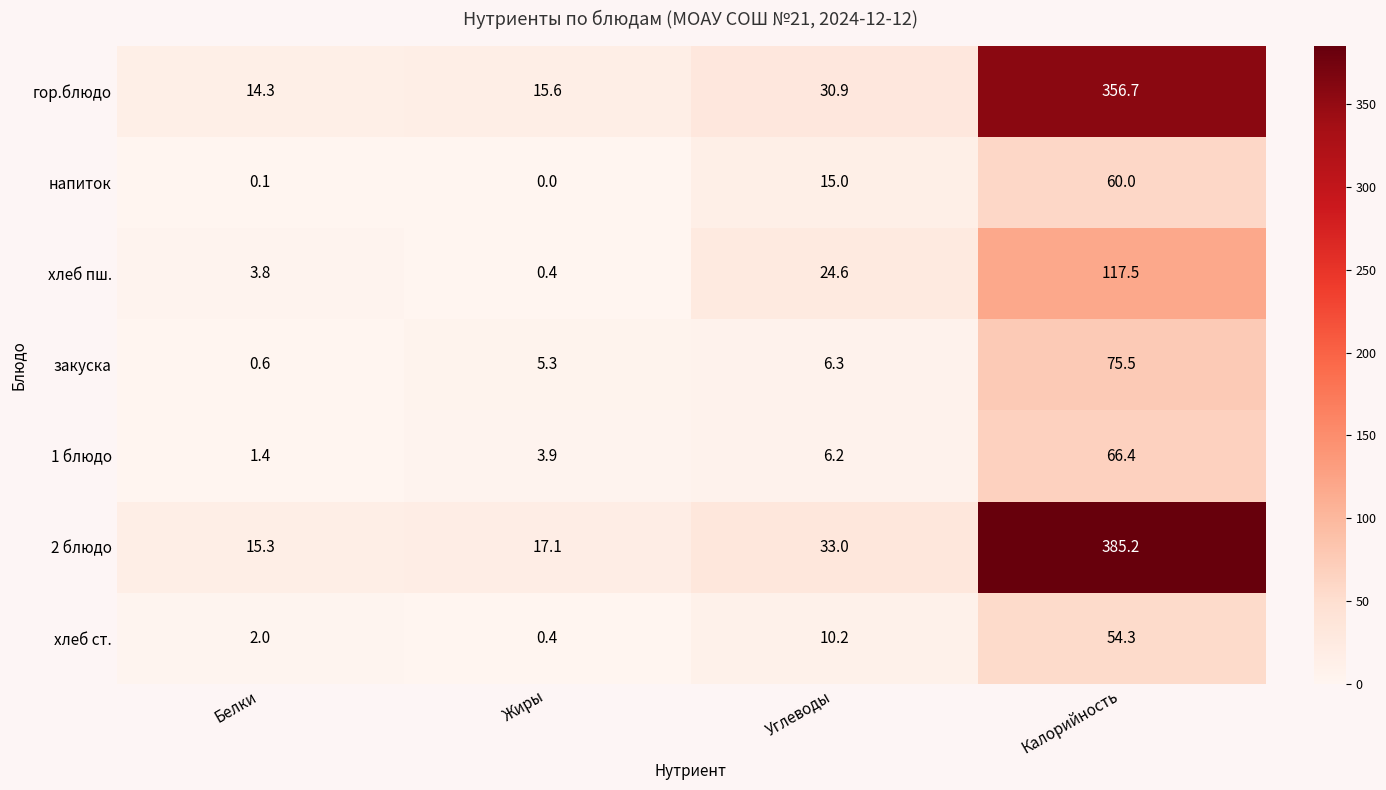

Which category has the lowest value in the хлеб пш. series?

Жиры